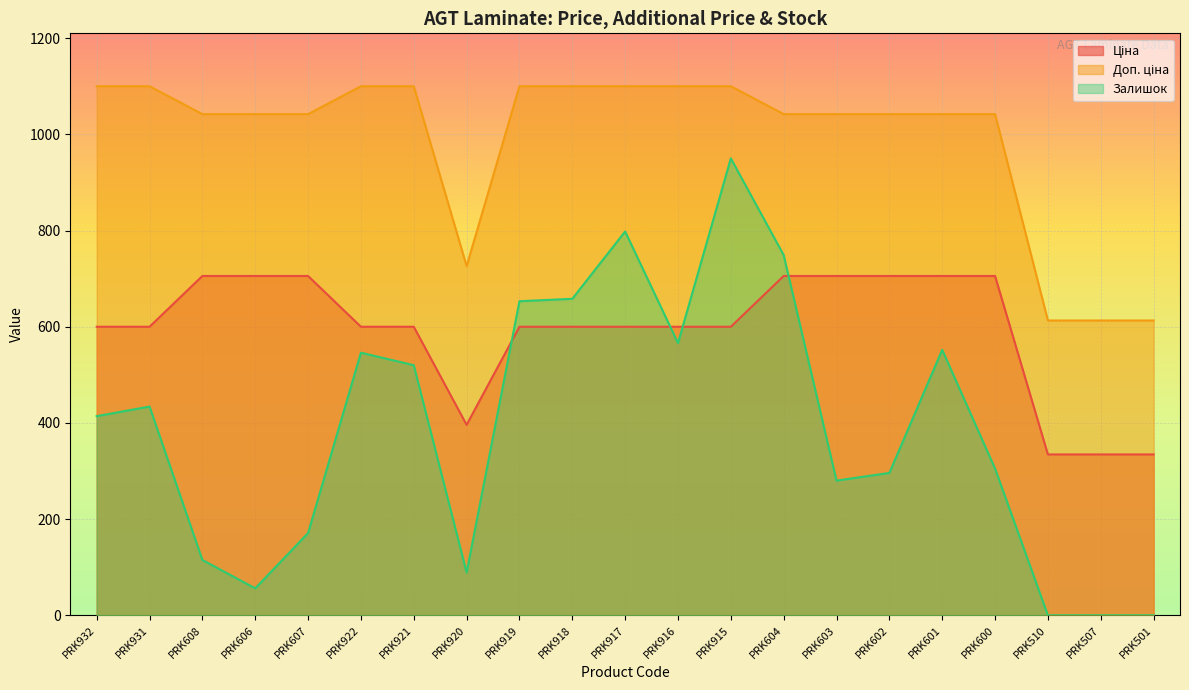

List the series in order of their overall mean, highest first.

Доп. ціна, Ціна, Залишок